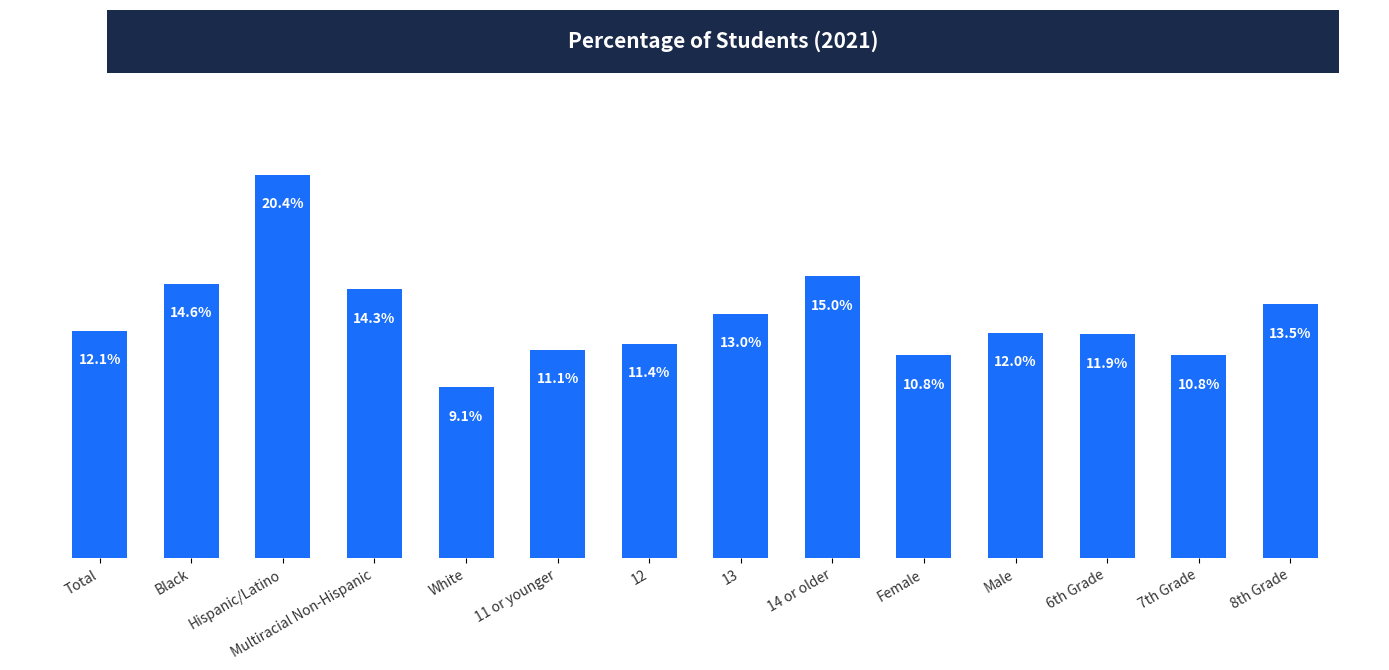

What is the average value?

0.1